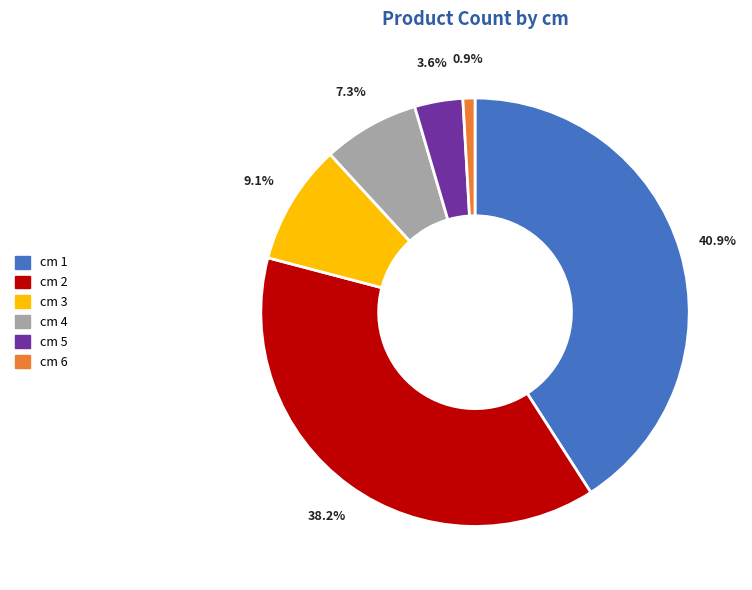

How many slices are in this pie chart?

6